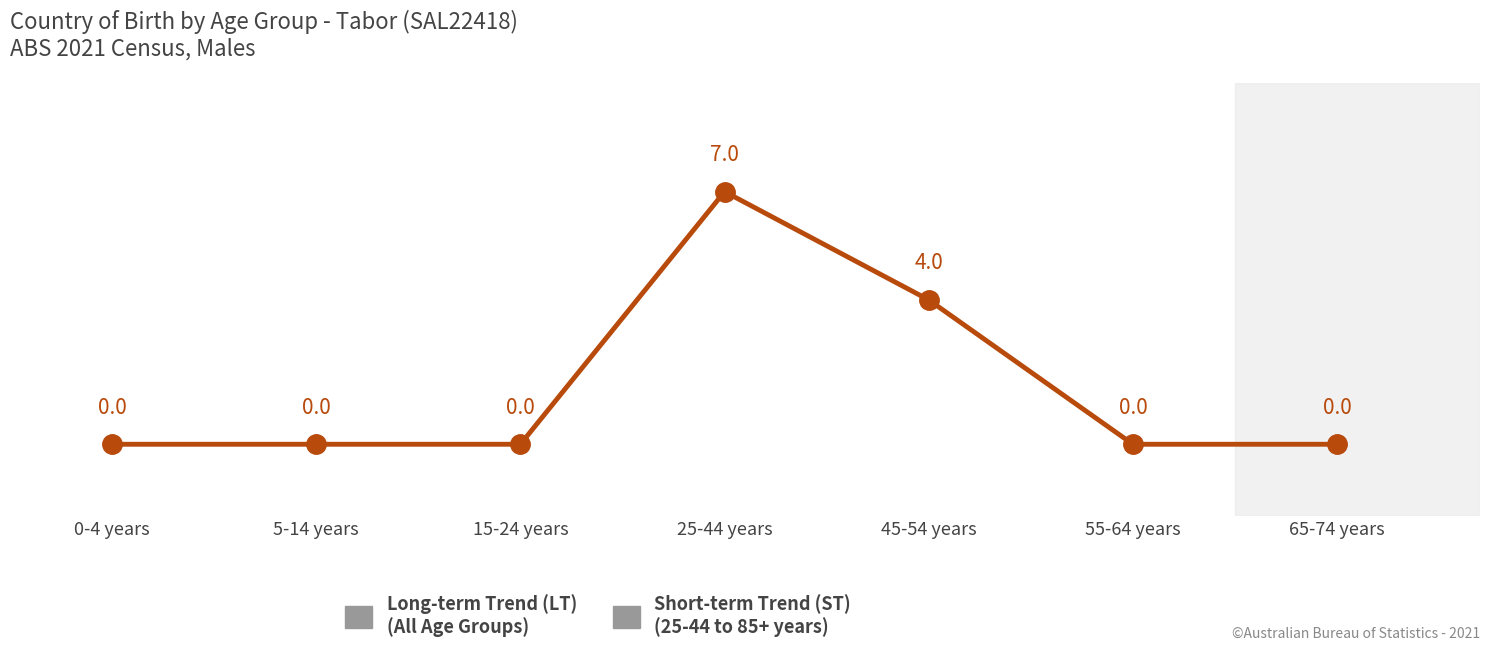

True or false: the data shows 4 at 55-64 years.

False